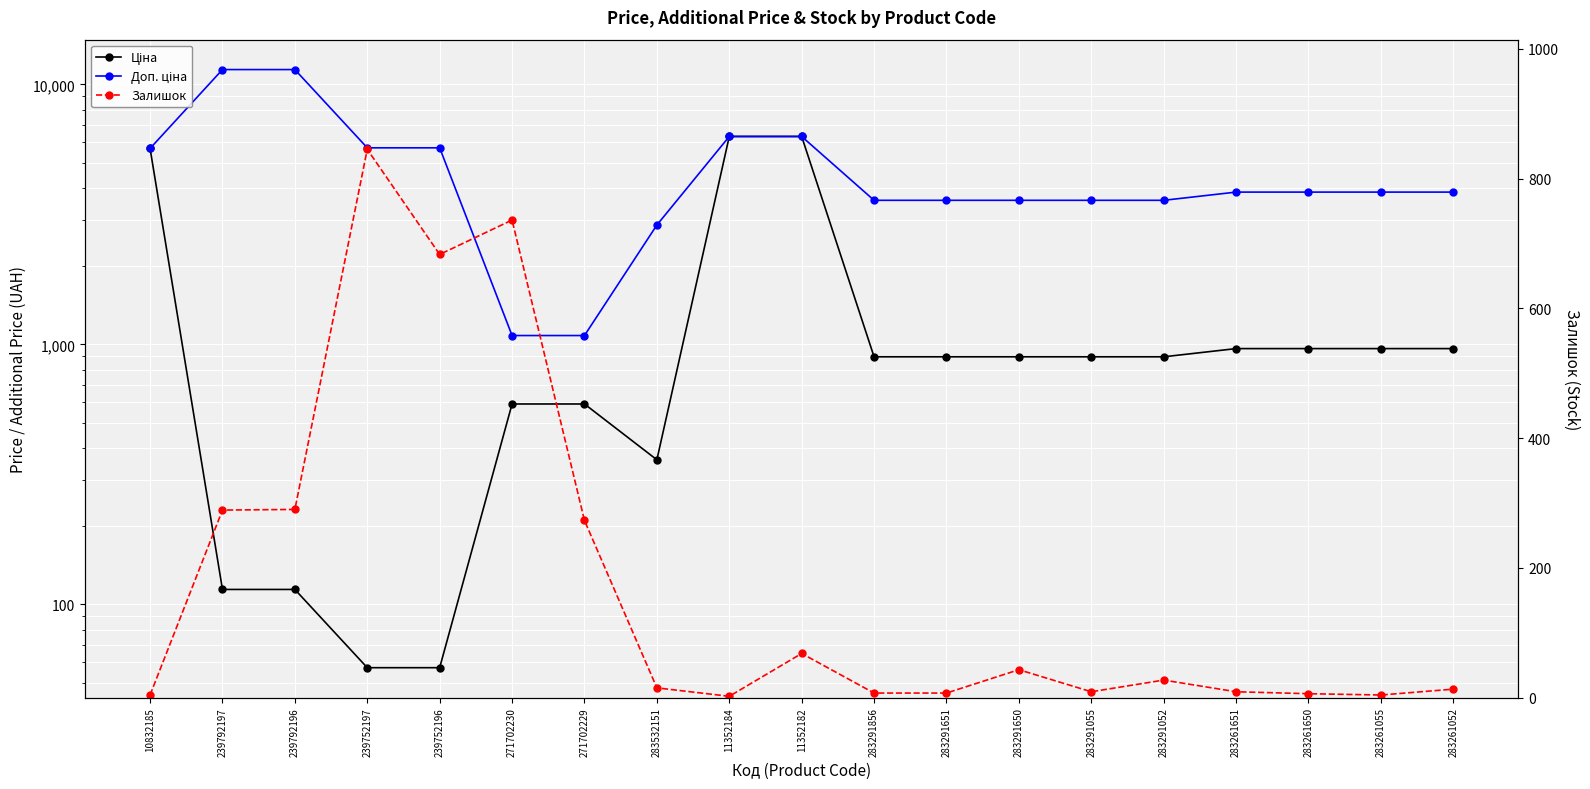

True or false: Ціна has a value of 1519.2 at 283291651.

False